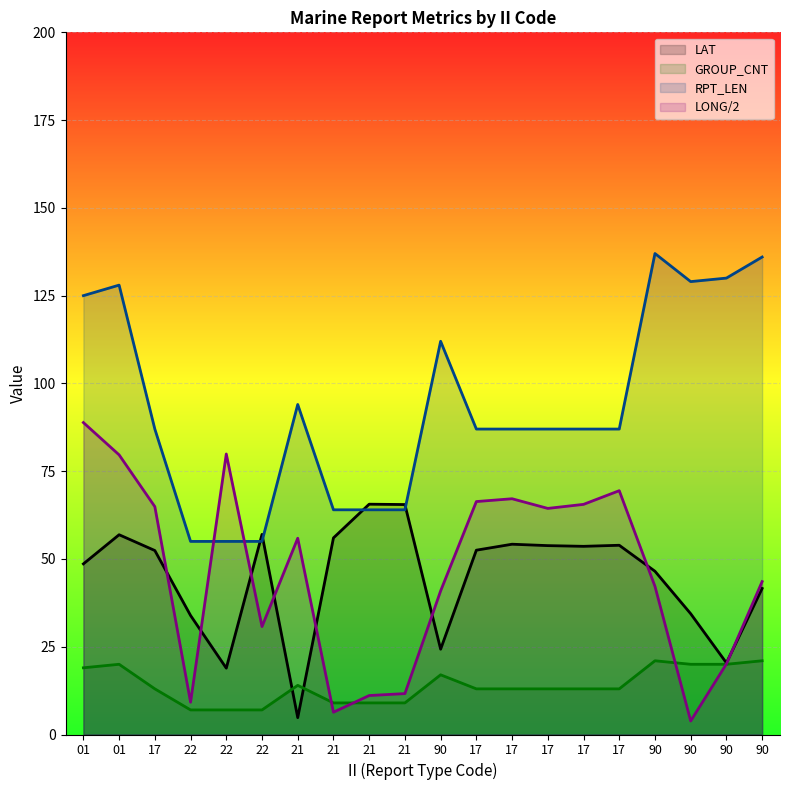

True or false: RPT_LEN and GROUP_CNT cross at least once.

False